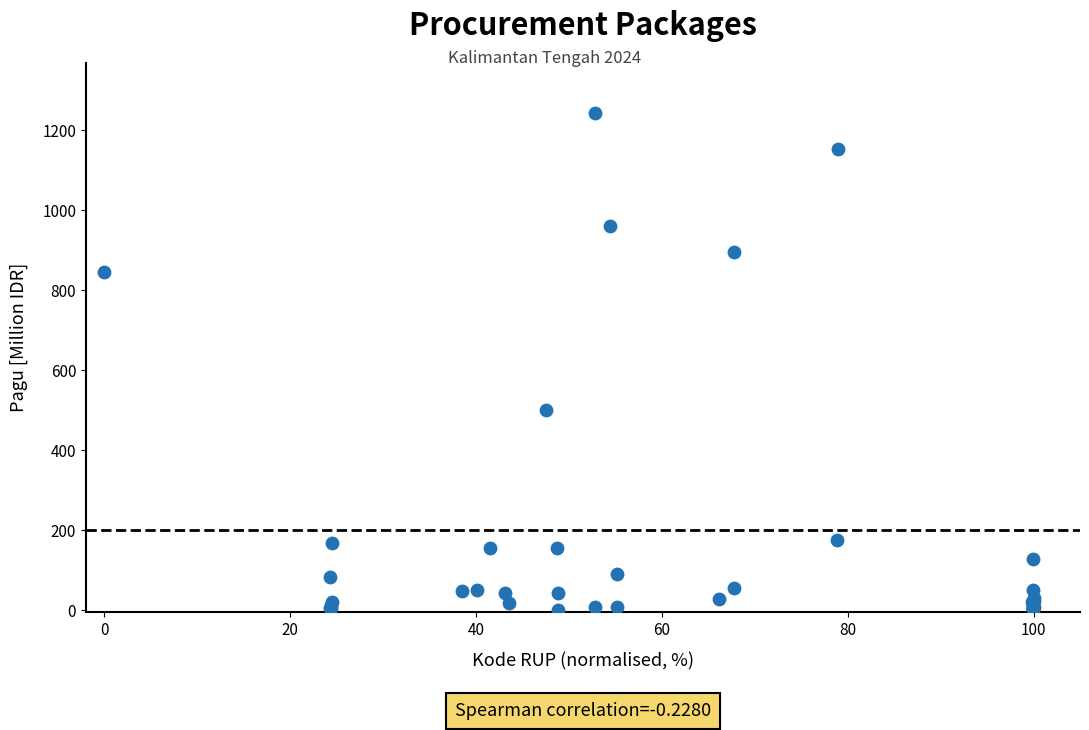

What Y value in the scatter plot is closest to 622?

499.9